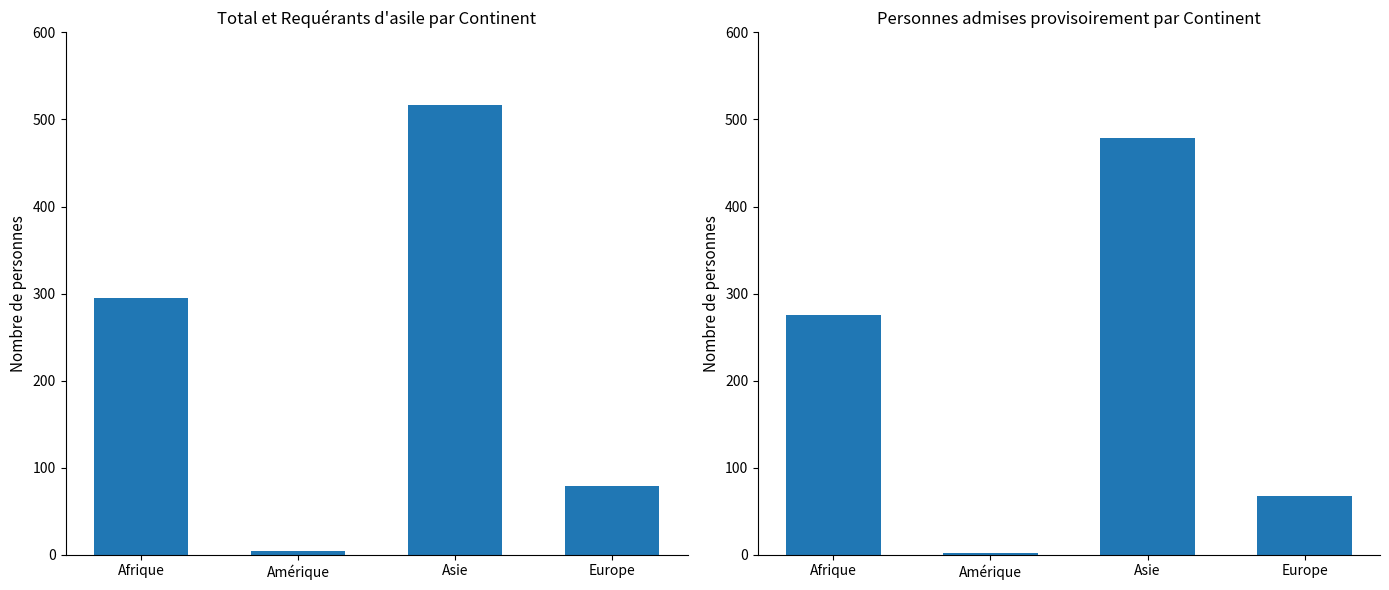

Reading right to left, what are all the values shown in this chart?

Total des personnes: Europe=79	Asie=517	Amérique=4	Afrique=295
Personnes admises provisoirement (Total): Europe=68	Asie=479	Amérique=2	Afrique=275